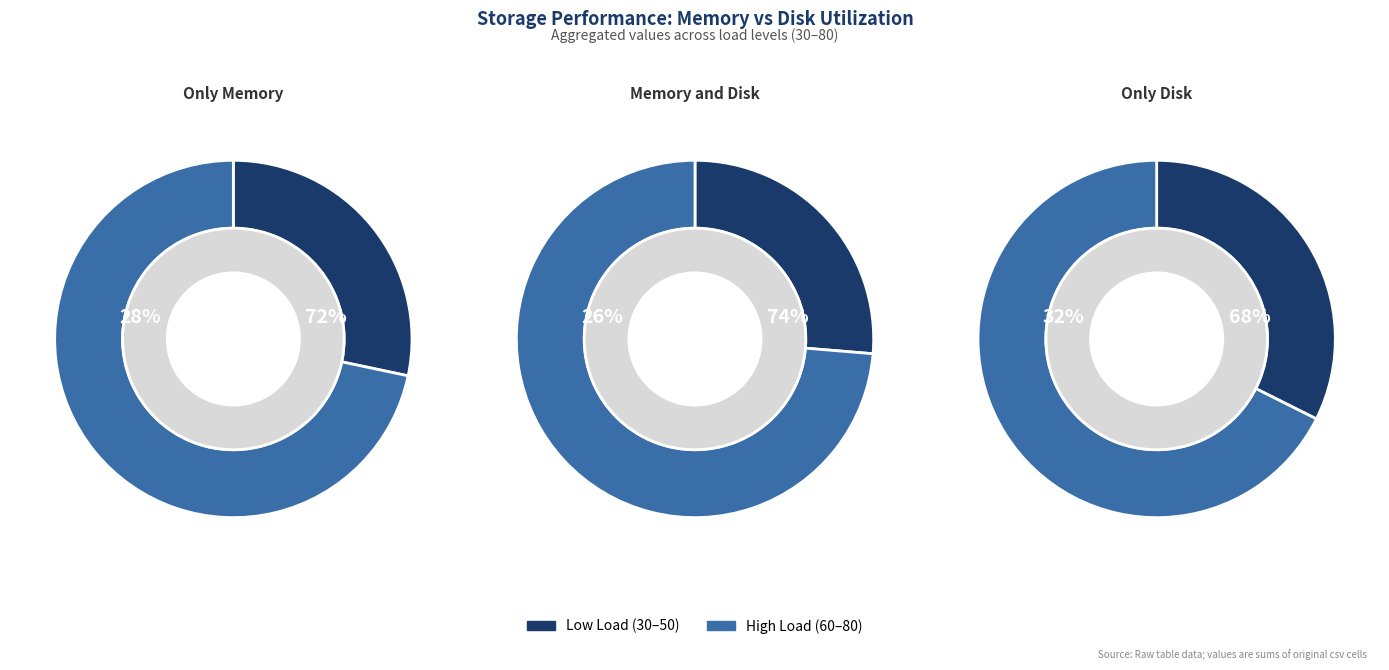

Combined, do 40 and 80 account for over 50%?

No